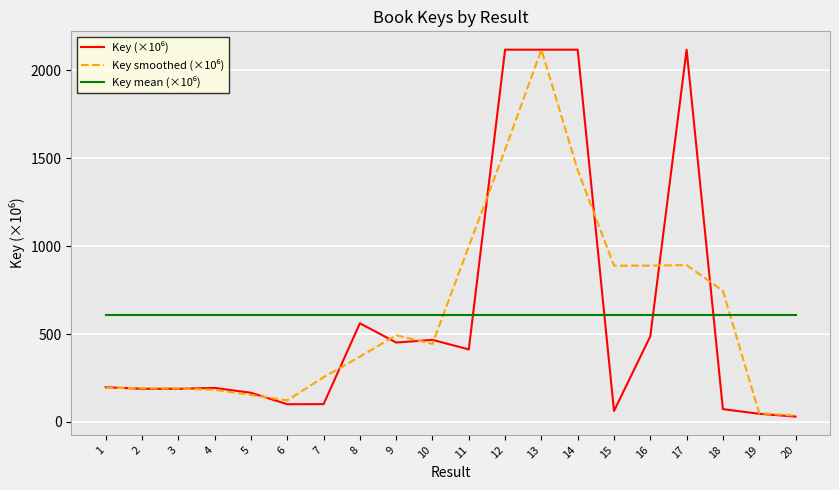

What is the maximum value shown in the chart?

2117.9